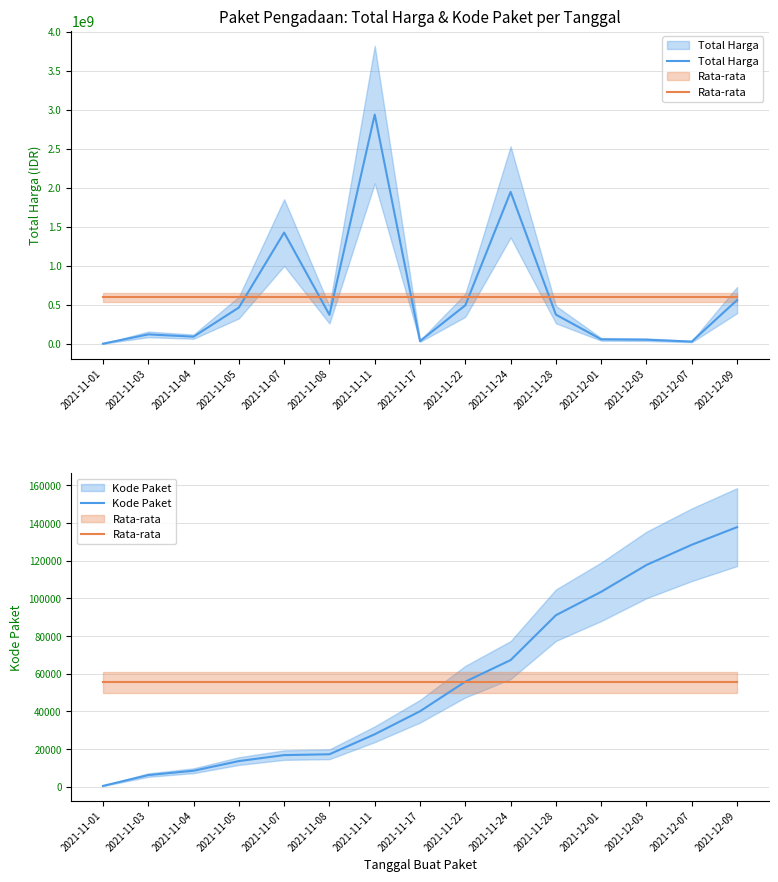

Where is Kode Paket nearest to the value 69170?

2021-11-24